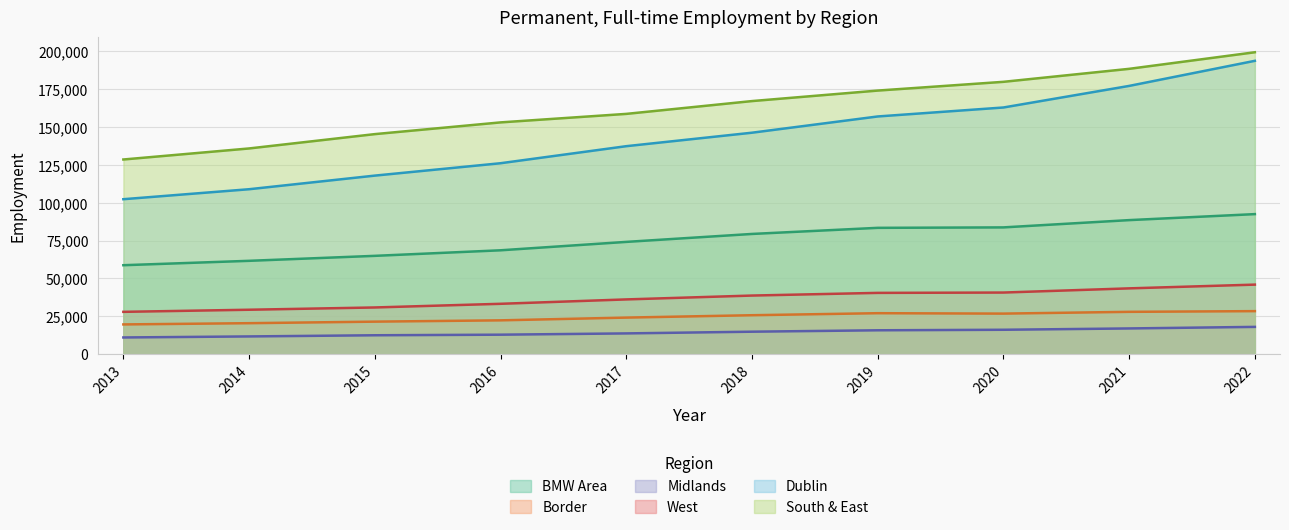

At which category is the sum across all series the highest?

2022